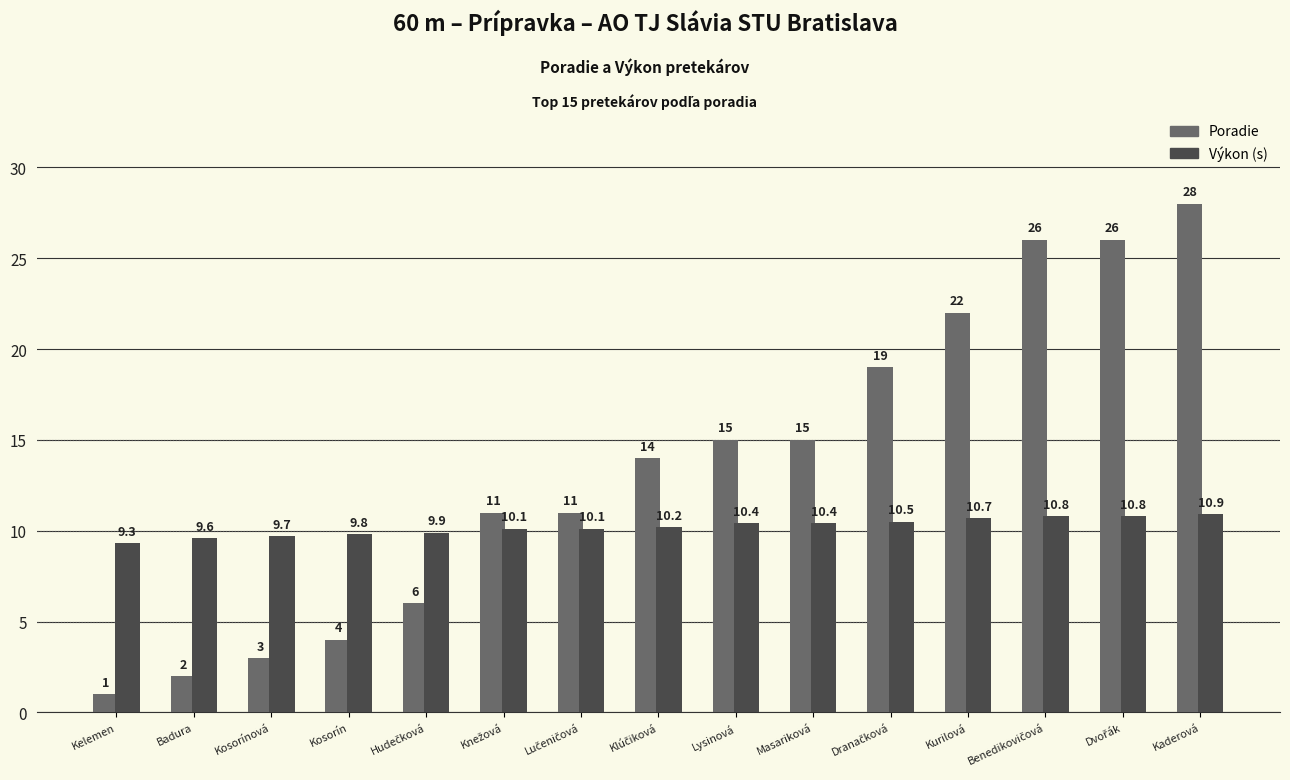

At which category does the chart reach its peak across all series?

Kaderová